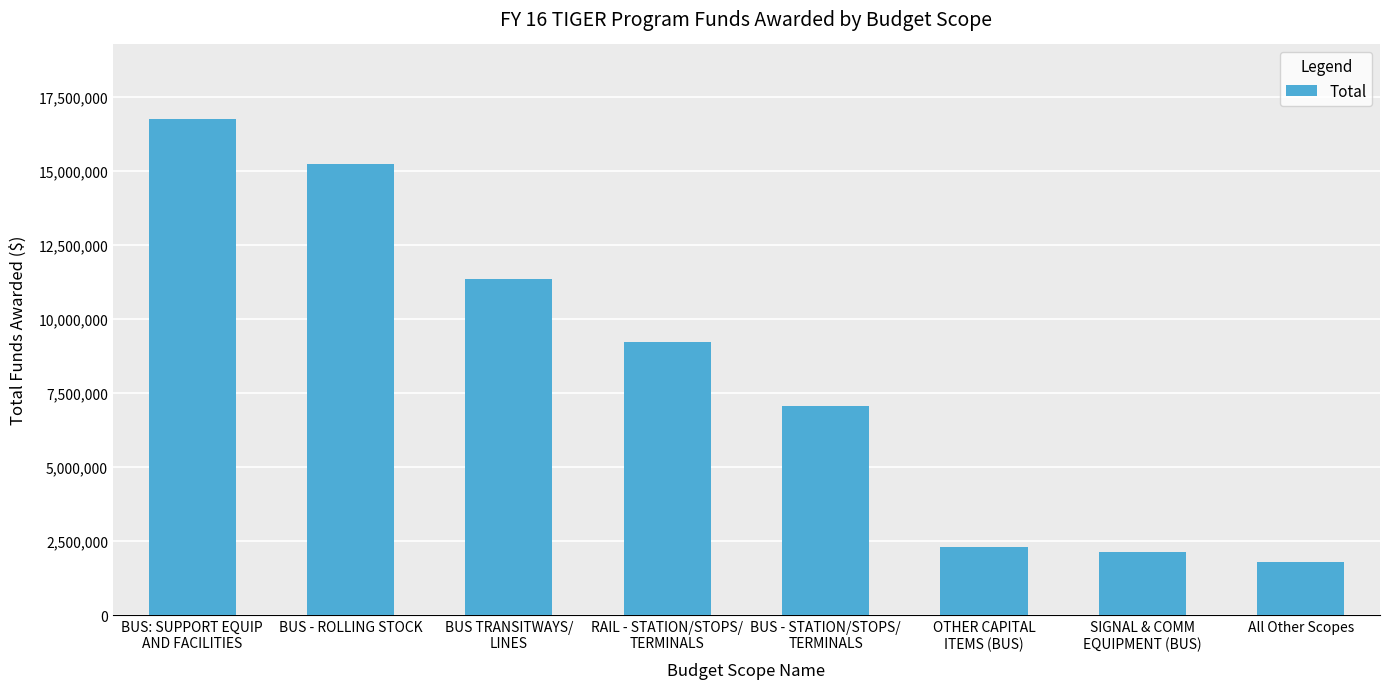

What is the value of the 7th bar from the left?

2119859